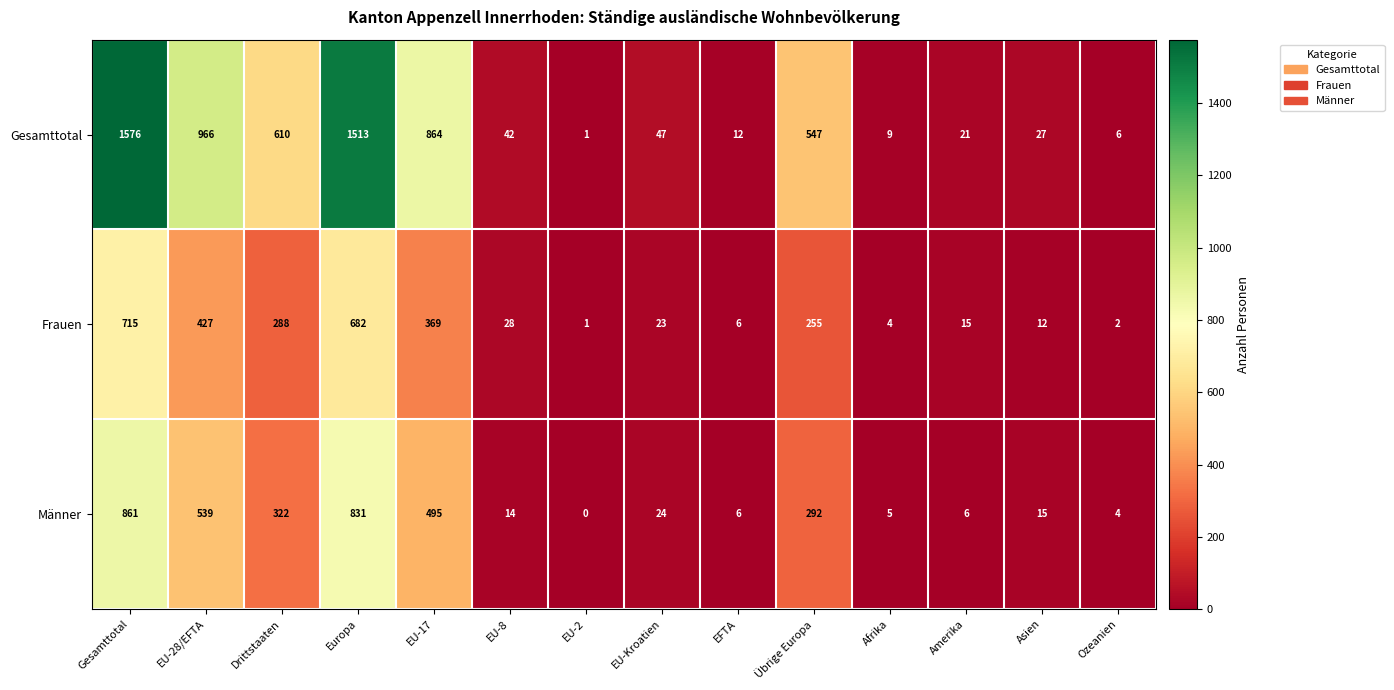

Is the value of Gesamttotal at EU-17 greater than the value of Frauen at Europa?

Yes